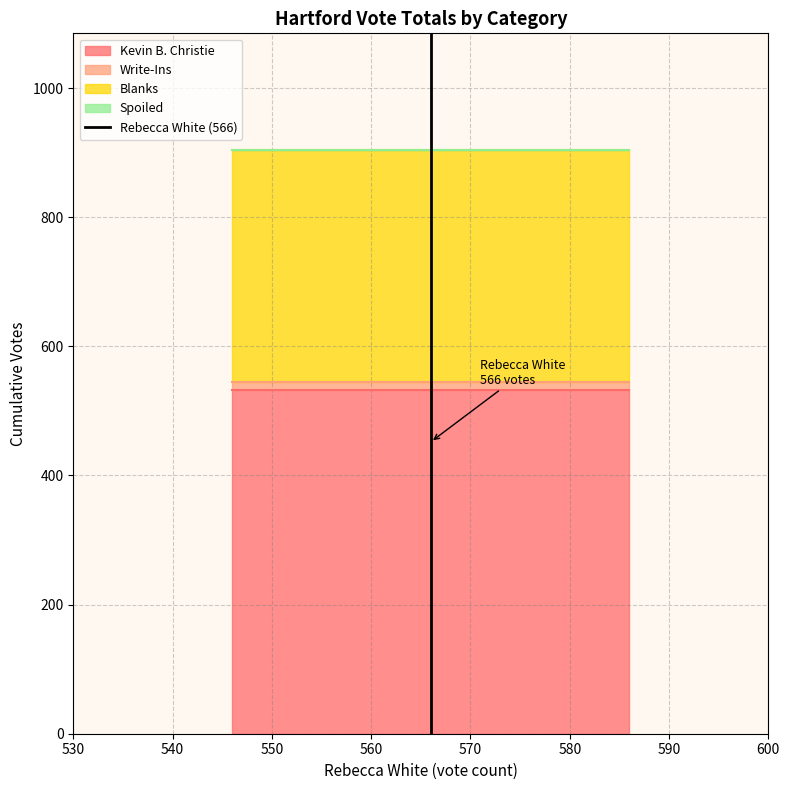

What is the lowest value of the Kevin B. Christie series?

532